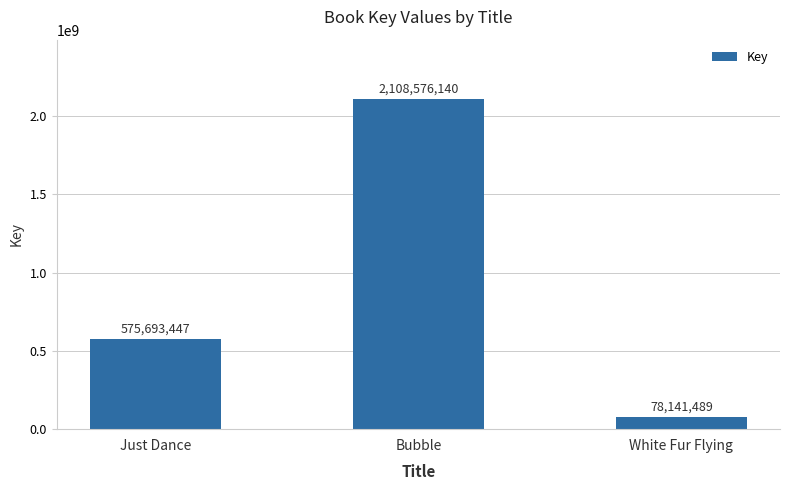

Reading left to right, transcribe all the data shown in this chart.

575693447	2108576140	78141489